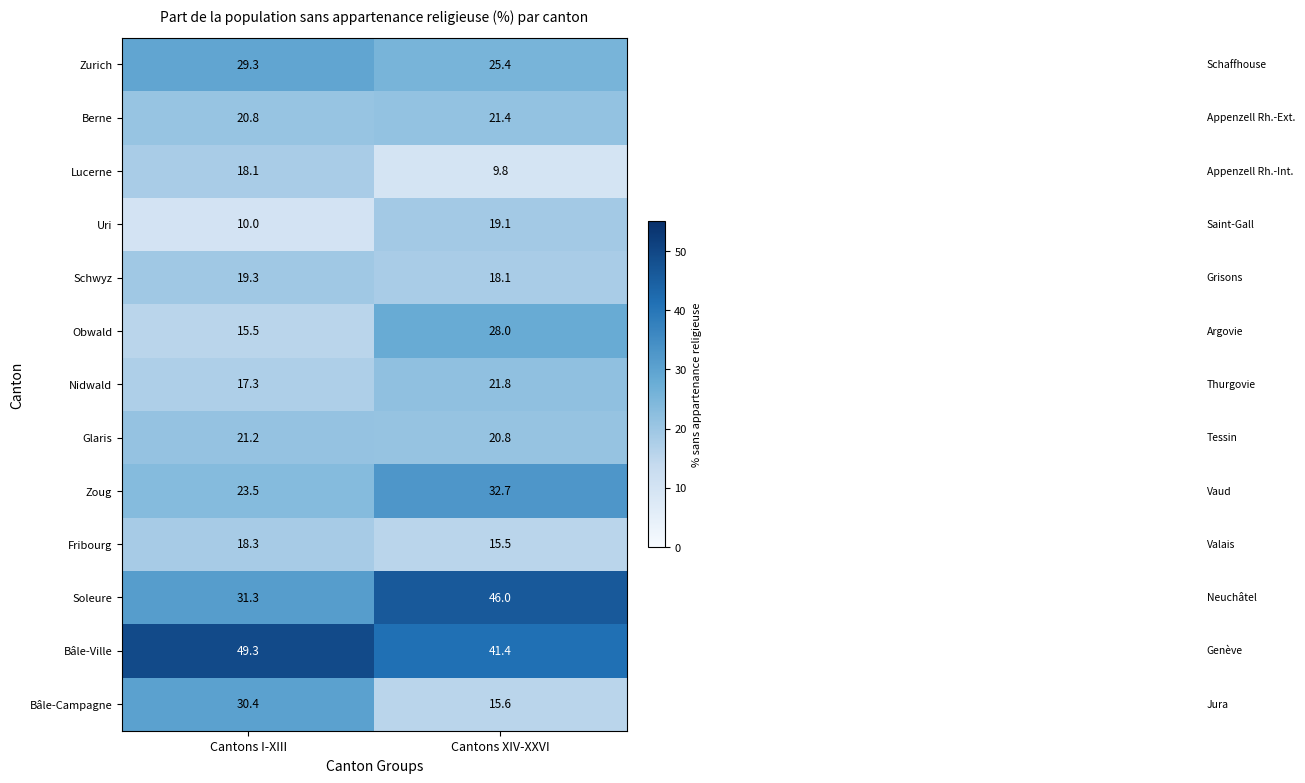

Reading left to right, list all the values displayed in this chart.

Zurich: 29.3	25.4
Berne: 20.8	21.4
Lucerne: 18.1	9.8
Uri: 10.0	19.1
Schwyz: 19.3	18.1
Obwald: 15.5	28.0
Nidwald: 17.3	21.8
Glaris: 21.2	20.8
Zoug: 23.5	32.7
Fribourg: 18.3	15.5
Soleure: 31.3	46.0
Bâle-Ville: 49.3	41.4
Bâle-Campagne: 30.4	15.6